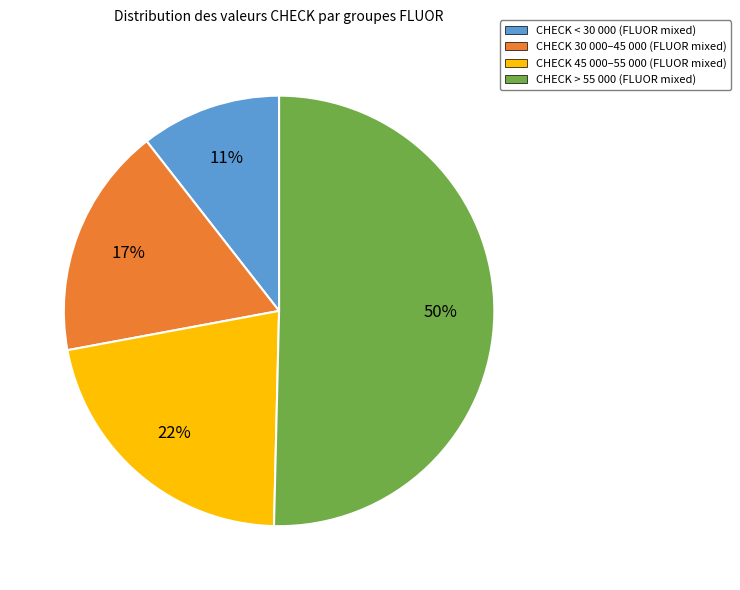

The CHECK < 30 000 (FLUOR mixed) slice represents 1% of the pie. True or false?

False